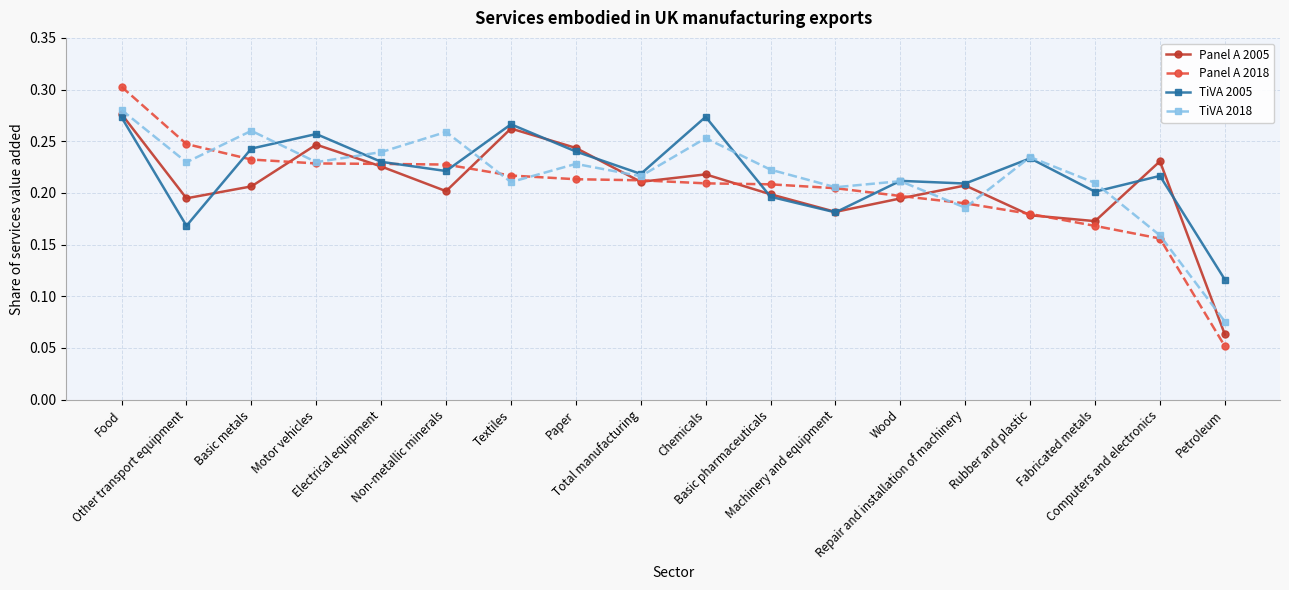

Where is the first local maximum for TiVA 2018?

Basic metals